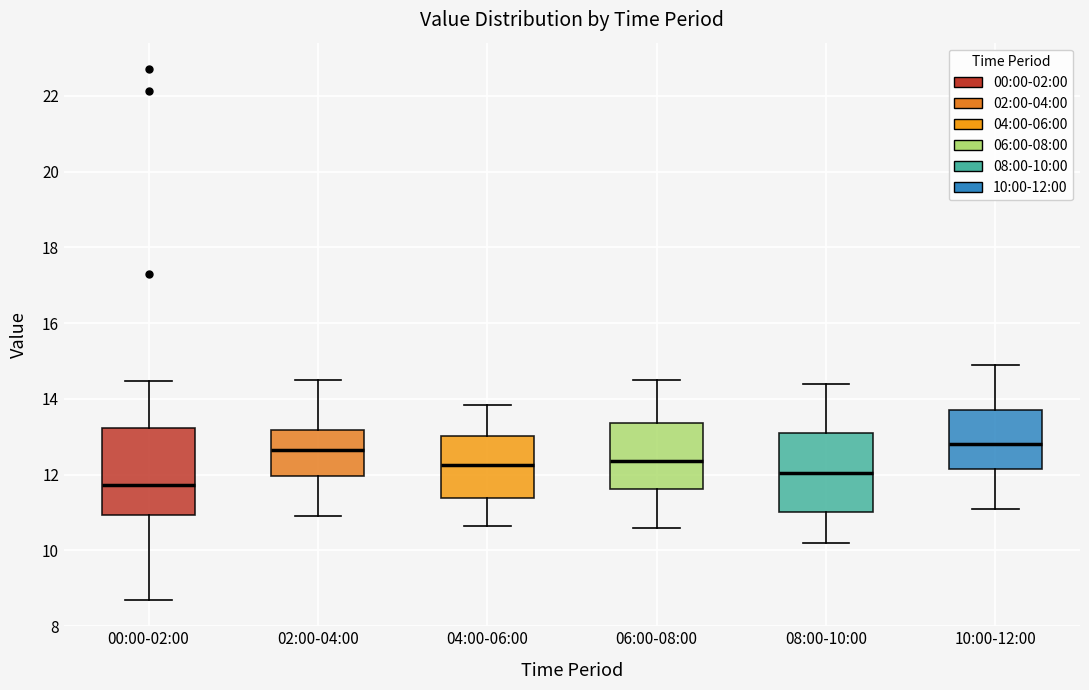

Where does the lower whisker of the box for 02:00-04:00 end on the y-axis? The values are not printed on the chart, so give them approximately, as read against the axis.

11.0